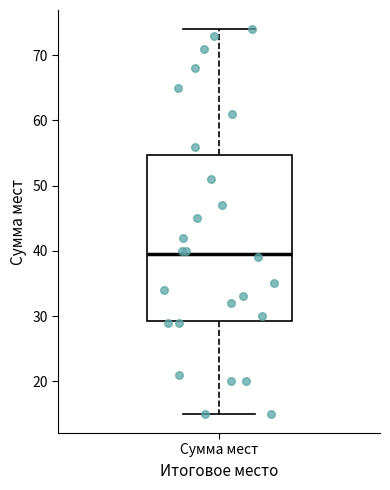

Where does the upper whisker of the box for Сумма мест end on the y-axis? The values are not printed on the chart, so give them approximately, as read against the axis.

74